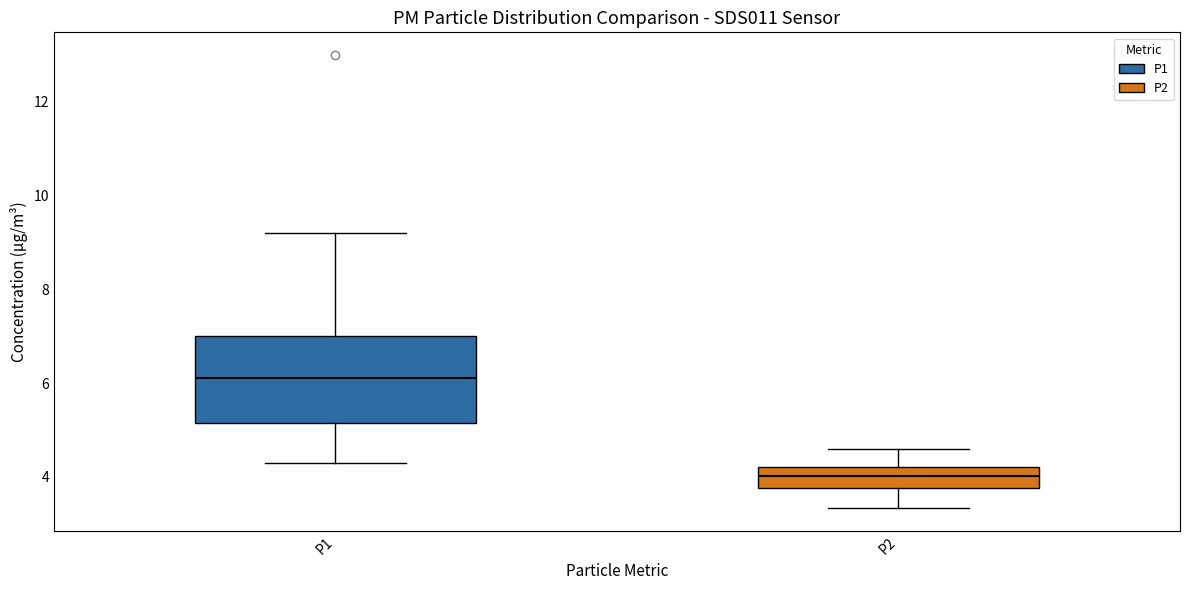

Reading left to right, read every box against the y-axis: the position of its median line, the range the box covers, and the ends of its whiskers. The values are not printed on the chart, so give them approximately, as read against the axis.

P1: median 6.2, box 5.2 to 7.0, whiskers 4.4 to 9.2
P2: median 4.0, box 3.8 to 4.2, whiskers 3.4 to 4.6